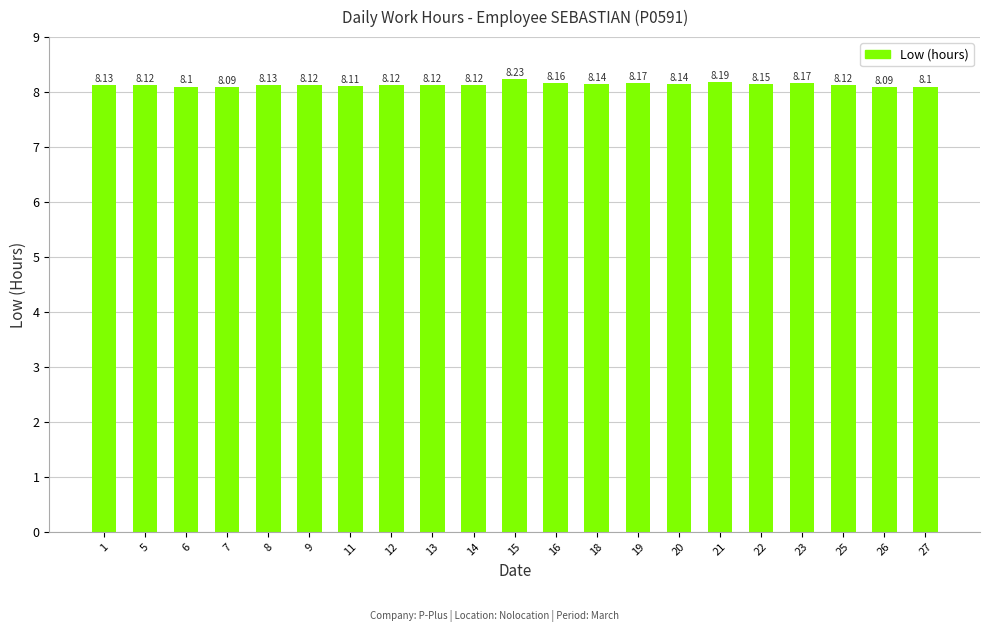

Count the number of categories in the chart.

21